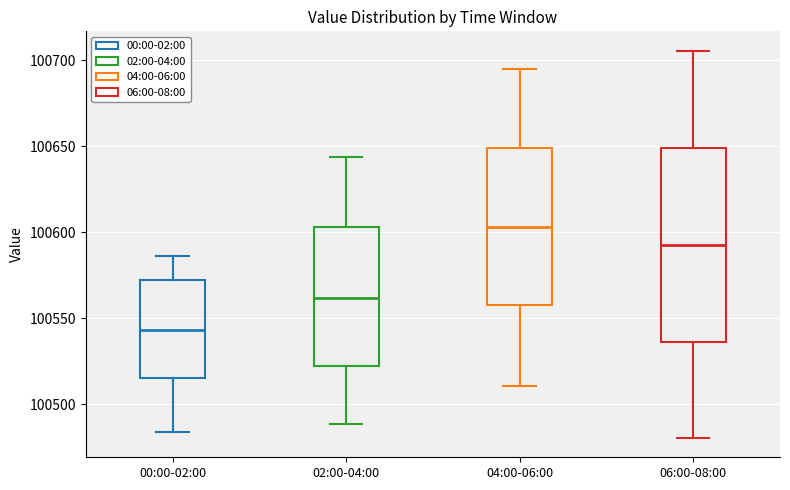

Reading left to right, read every box against the y-axis: the position of its median line, the range the box covers, and the ends of its whiskers. The values are not printed on the chart, so give them approximately, as read against the axis.

00:00-02:00: median 100545, box 100515 to 100570, whiskers 100485 to 100585
02:00-04:00: median 100560, box 100520 to 100605, whiskers 100490 to 100645
04:00-06:00: median 100605, box 100555 to 100650, whiskers 100510 to 100695
06:00-08:00: median 100590, box 100535 to 100650, whiskers 100480 to 100705